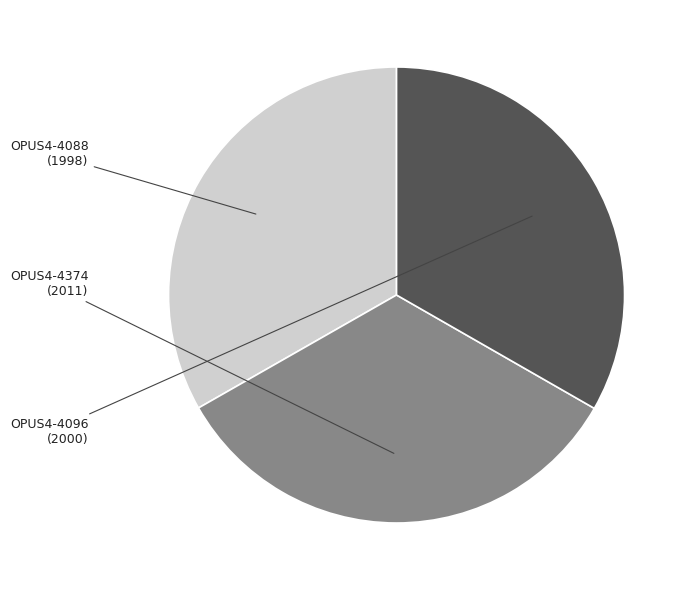

Combined, what portion of the pie is OPUS4-4374 (2011) and OPUS4-4088 (1998)?

66.7%